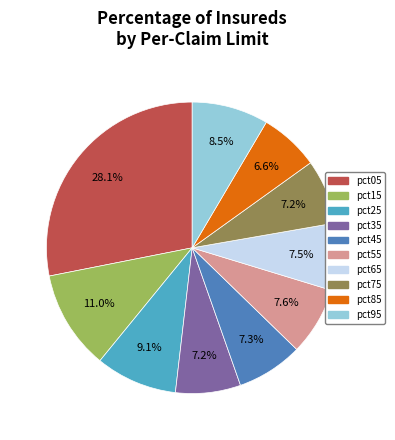

Approximately how many times larger is the value at pct25 compared to pct05?

0.3